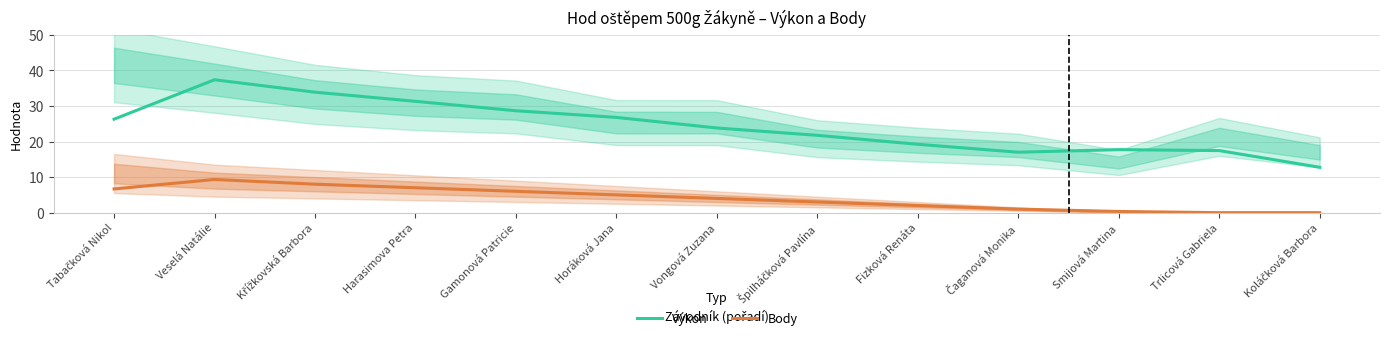

What is the total value across all series at Koláčková Barbora?

12.7